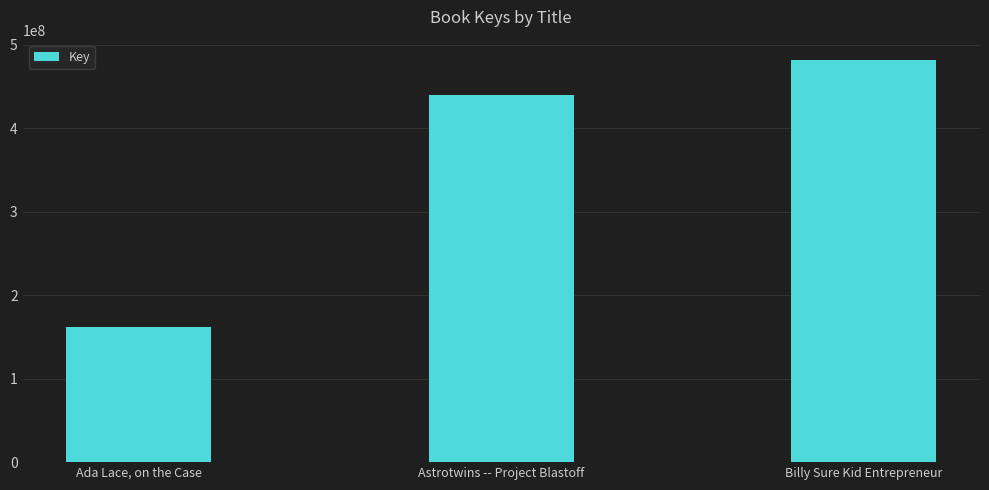

Reading left to right, transcribe all the data shown in this chart.

Ada Lace, on the Case=161997682	Astrotwins -- Project Blastoff=440382866	Billy Sure Kid Entrepreneur=482080089